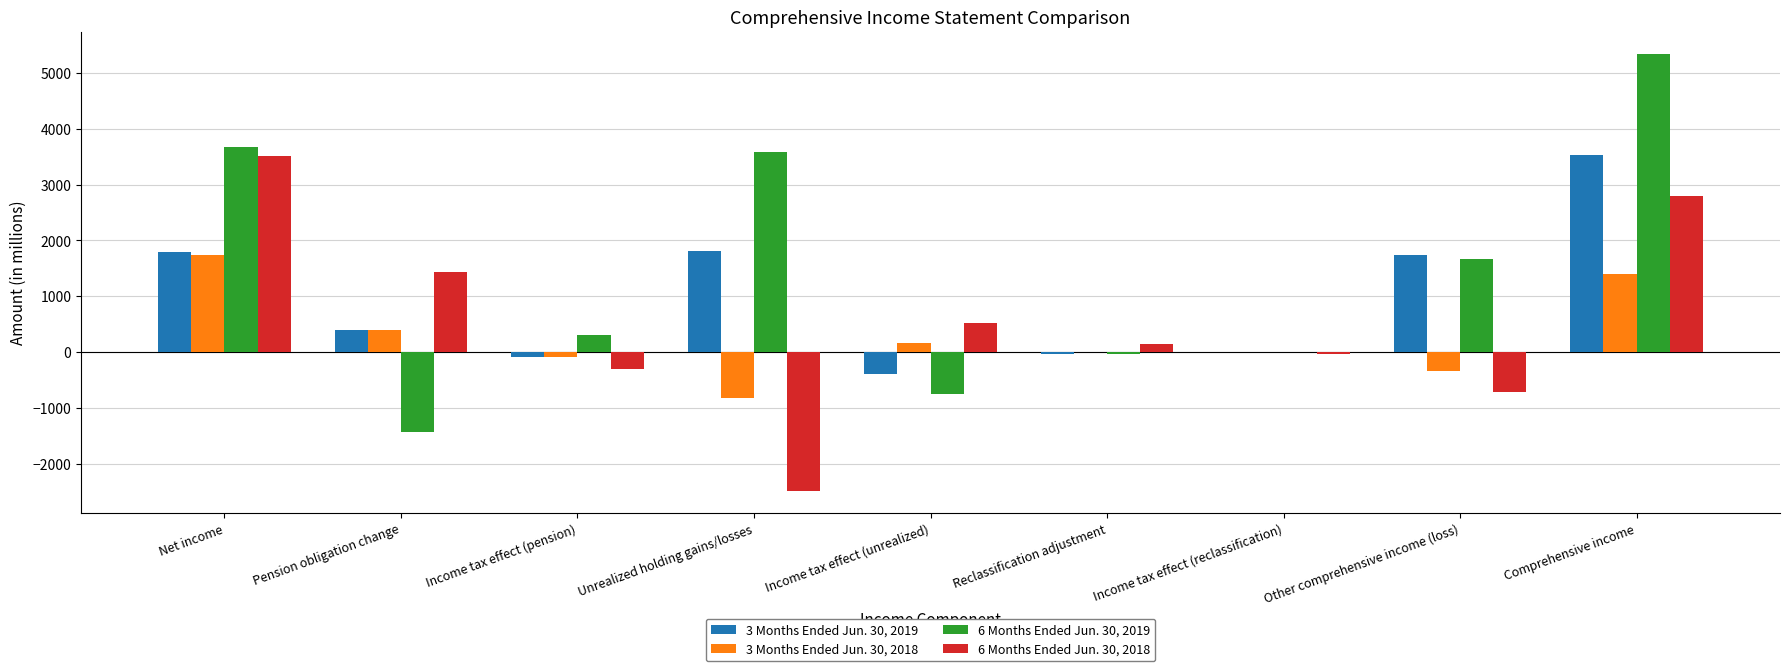

What is the total value across all series at Pension obligation change?

794